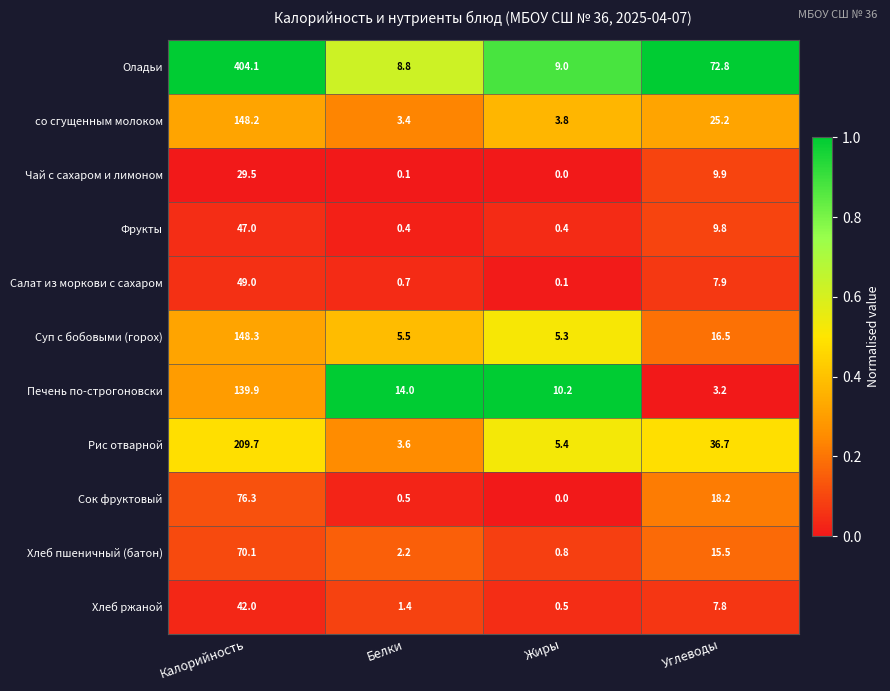

Which label corresponds to the smallest value in the chart?

Жиры